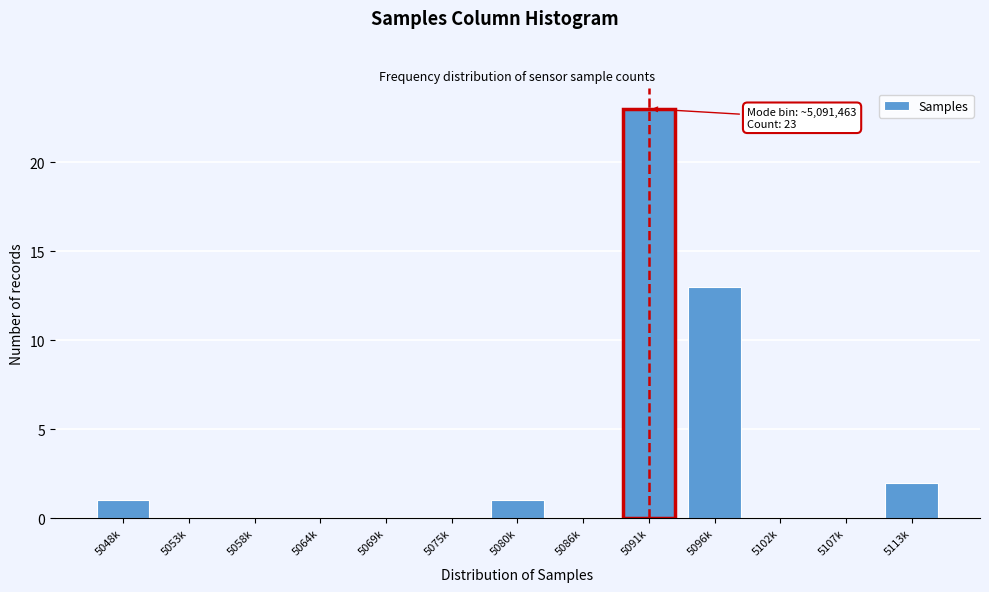

Reading left to right, extract all data points from this chart.

5048k=1	5053k=0	5058k=0	5064k=0	5069k=0	5075k=0	5080k=1	5086k=0	5091k=23	5096k=13	5102k=0	5107k=0	5113k=2